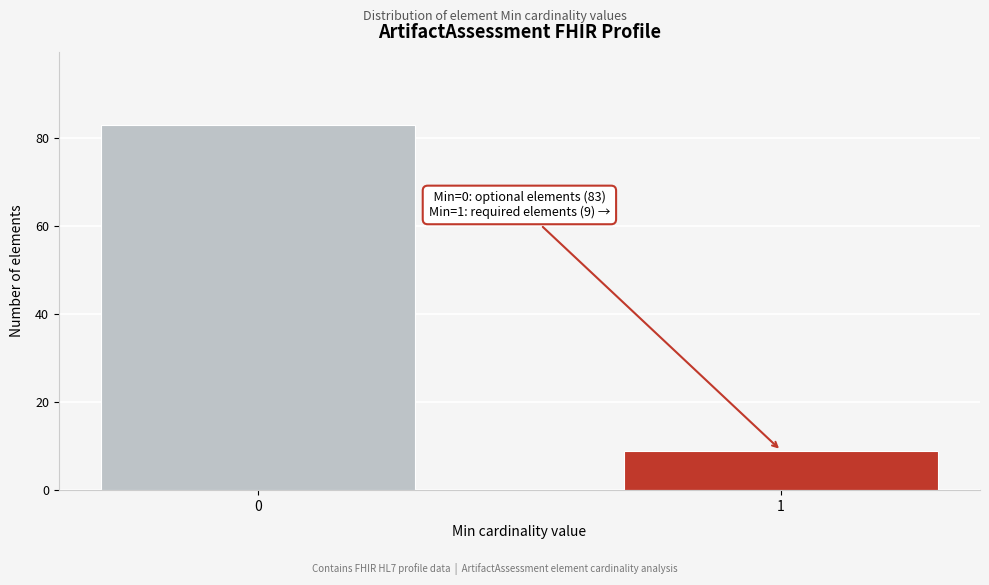

Reading right to left, extract all data points from this chart.

9	83